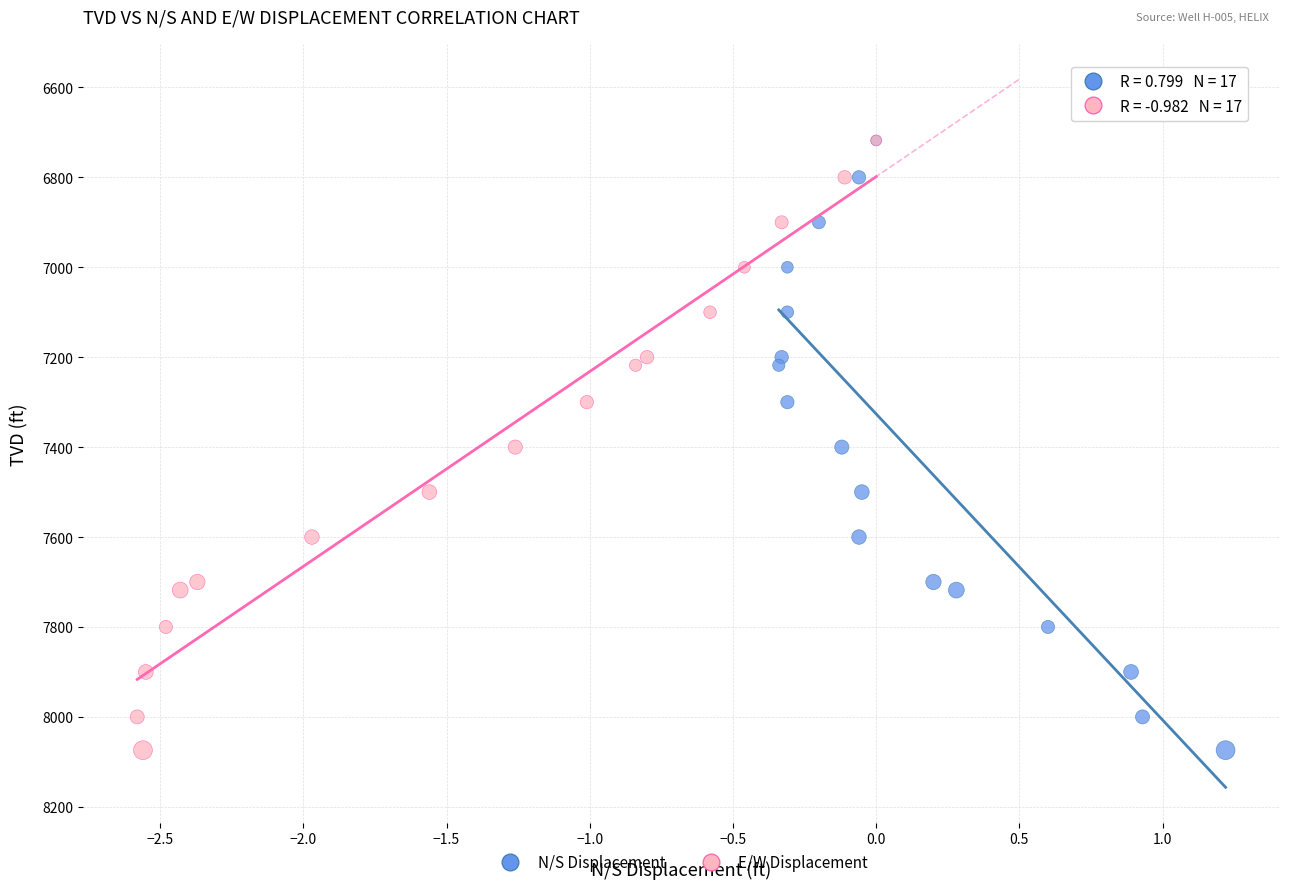

What are all the series names shown in the legend?

N/S Displacement, E/W Displacement